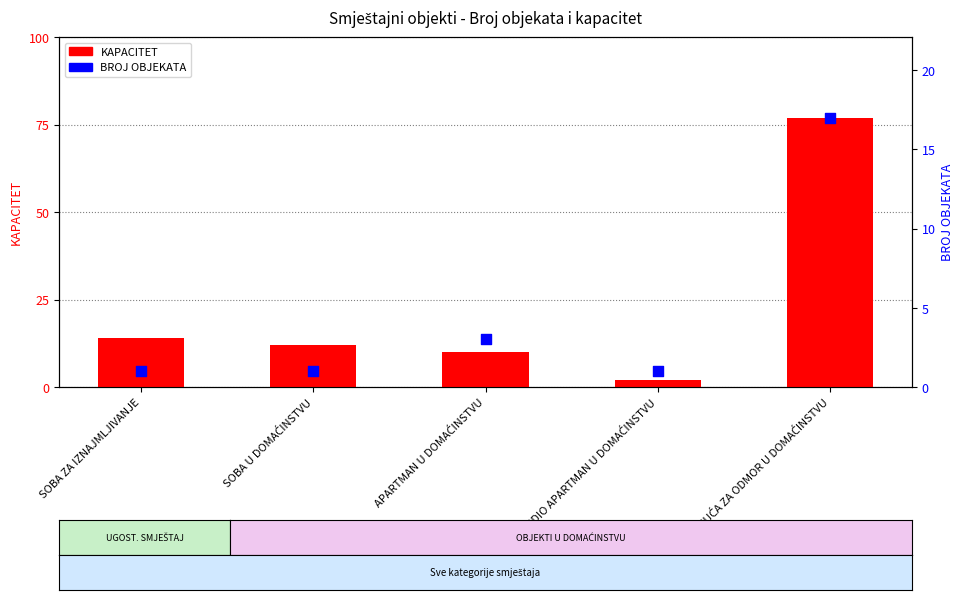

At which category is the sum across all series the highest?

KUĆA ZA ODMOR U DOMAĆINSTVU